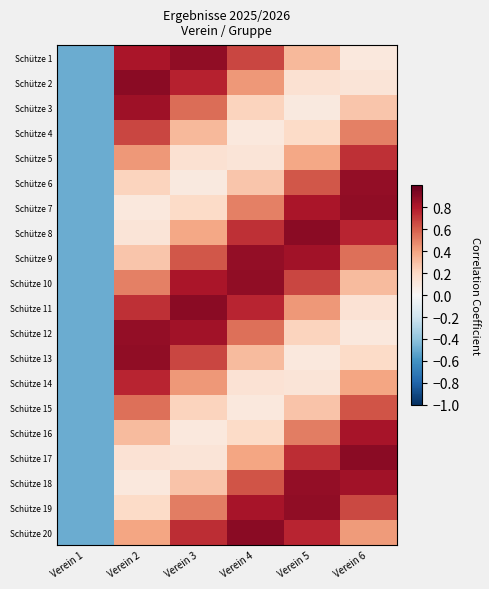

Which has a higher value, Verein 2 or Verein 1?

Verein 2